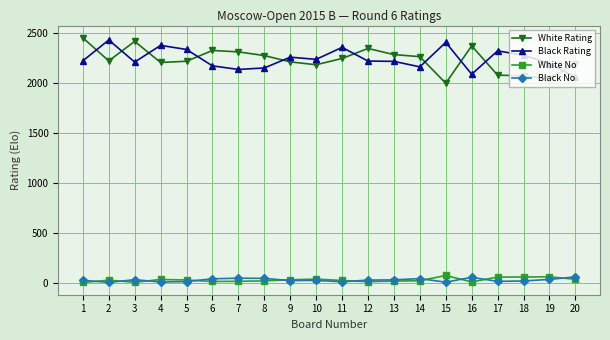

How many lines are shown in the chart?

4